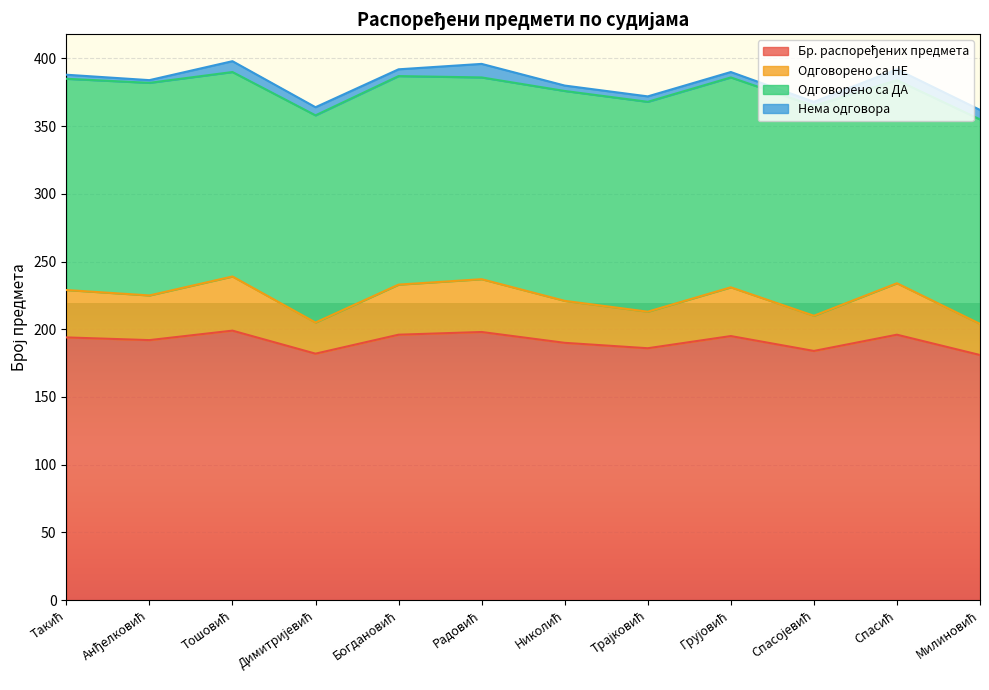

What is the difference between the Бр. распоређених предмета values at Спасојевић and Спасић?

12